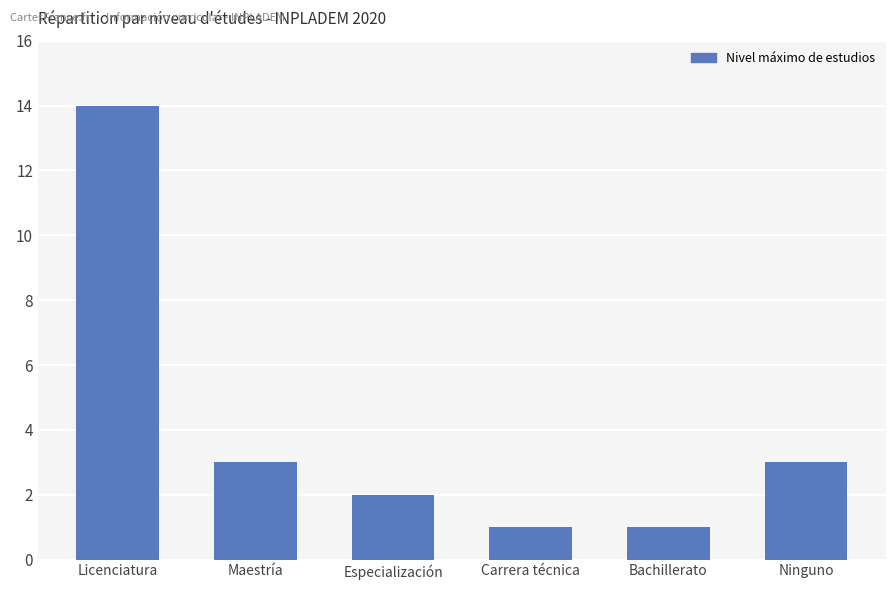

What is the label of the 1st bar from the right?

Ninguno